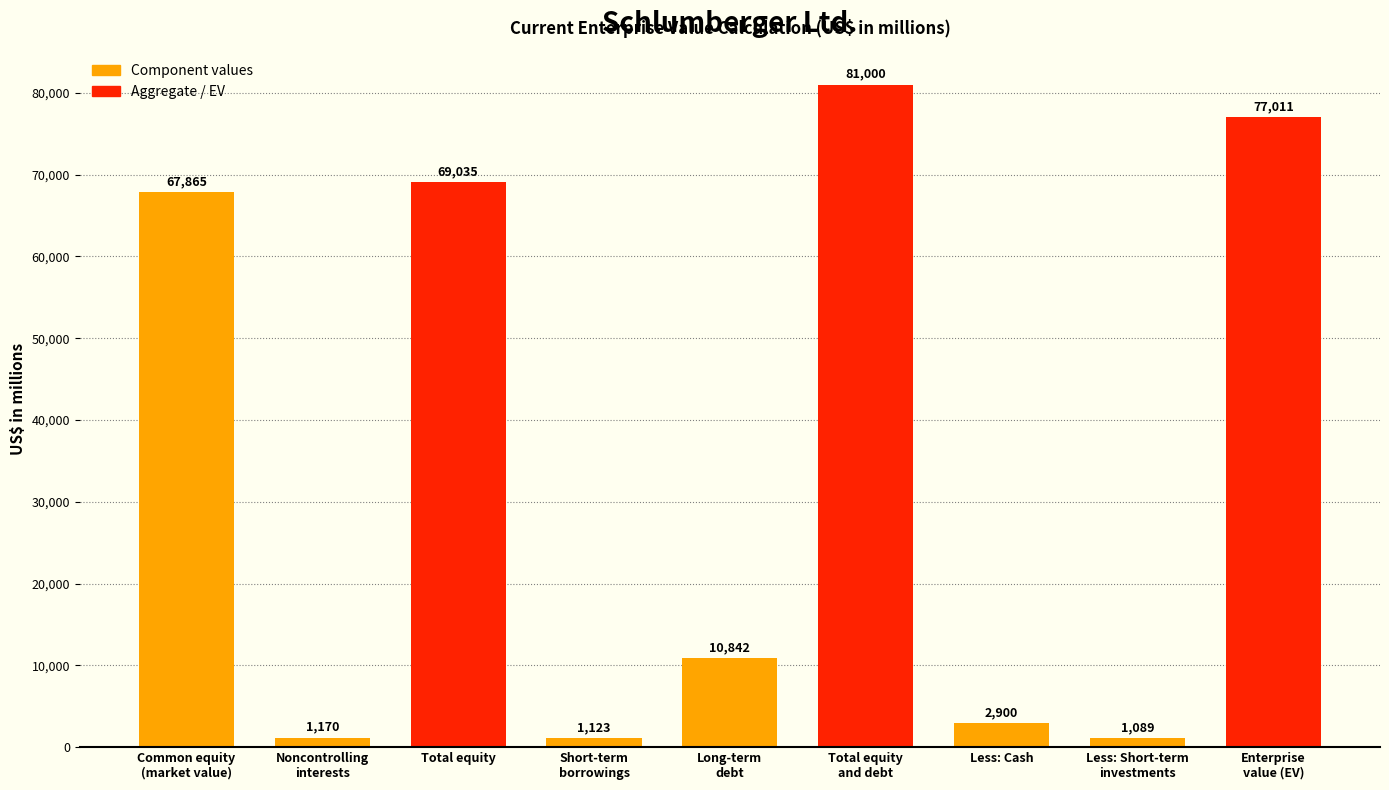

How many values are below 10842?

4